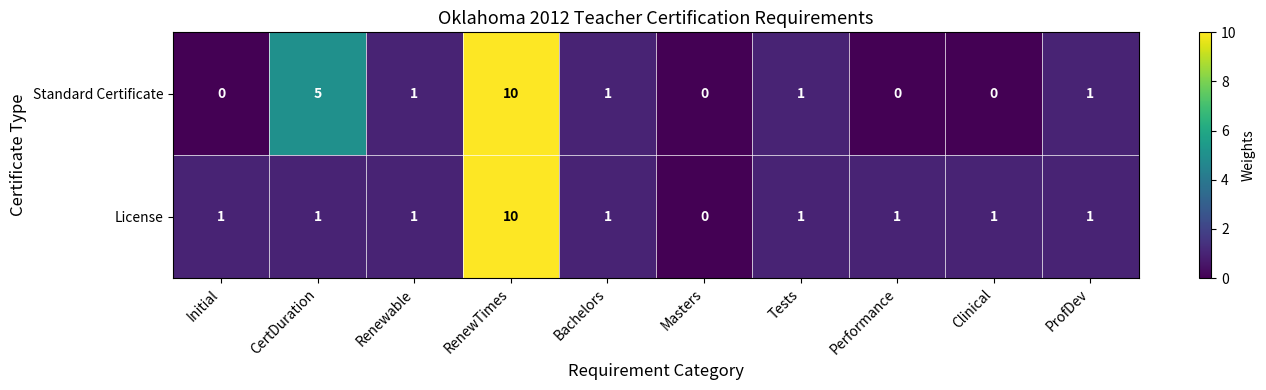

Rank the series by their average value, from lowest to highest.

License, Standard Certificate